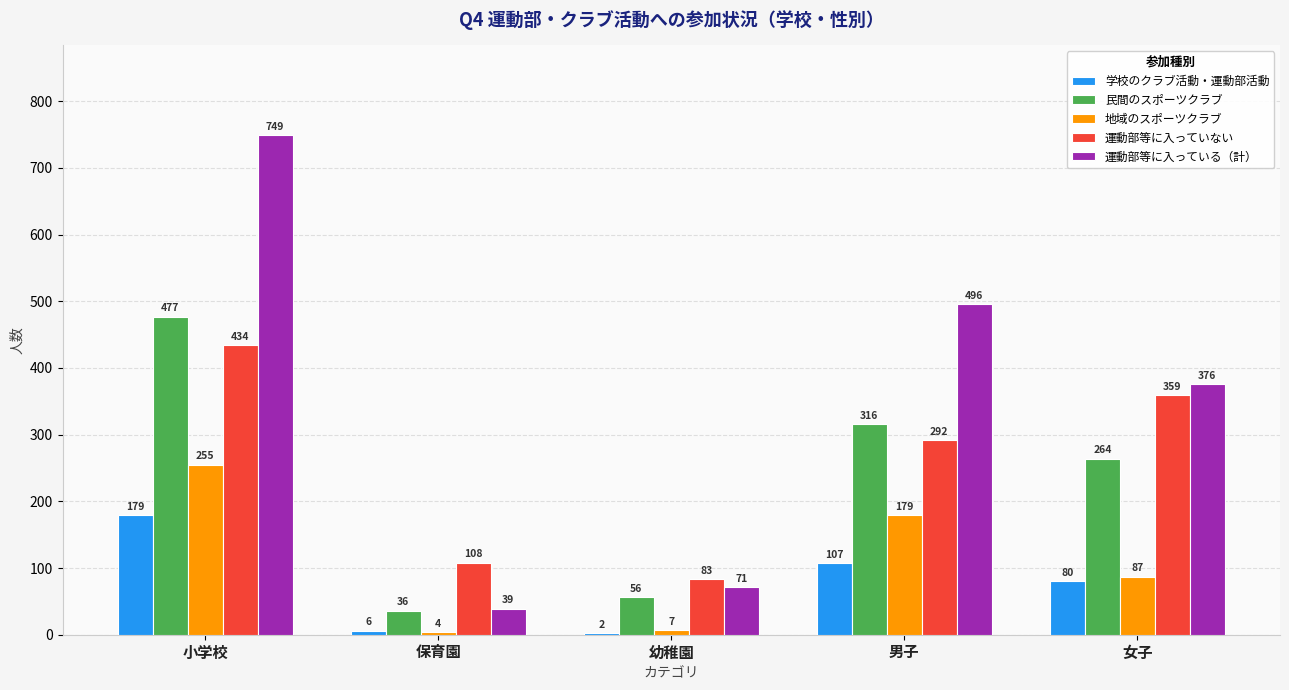

Is the value of 民間のスポーツクラブ at 幼稚園 greater than the value of 地域のスポーツクラブ at 男子?

No